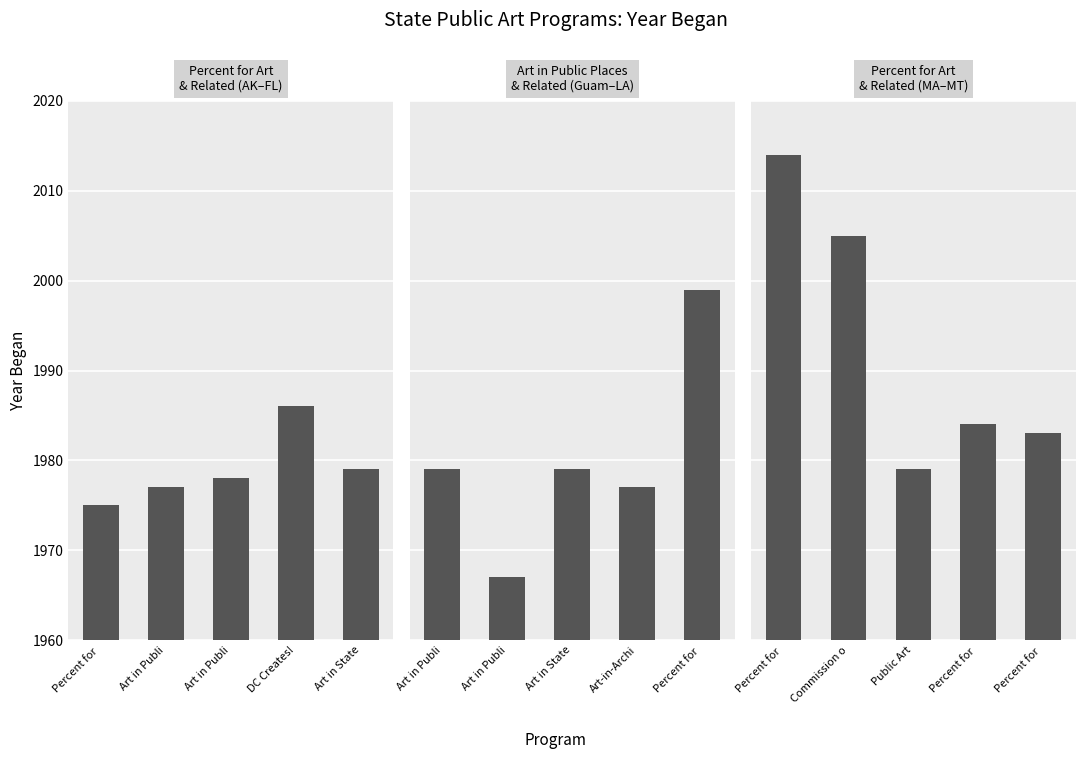

Reading left to right, what are all the values shown in this chart?

Percent for Art / Art in Public Spaces: 1975	1977	1978	1986	1979
Art in Public Places / Art in Architecture: 1979	1967	1979	1977	1999
Percent for Art / Commission on Public Art: 2014	2005	1979	1984	1983